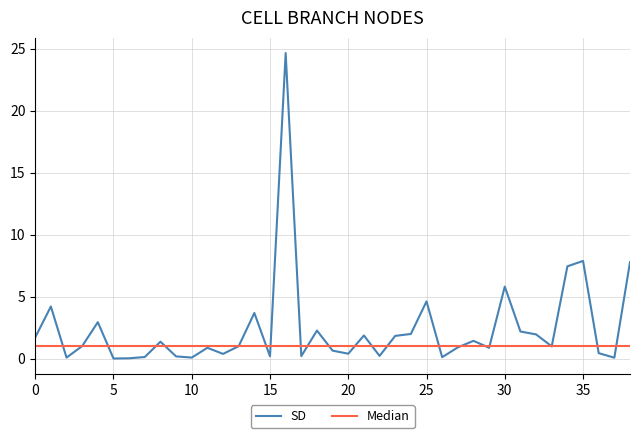

Which series has the largest total across all categories?

SD